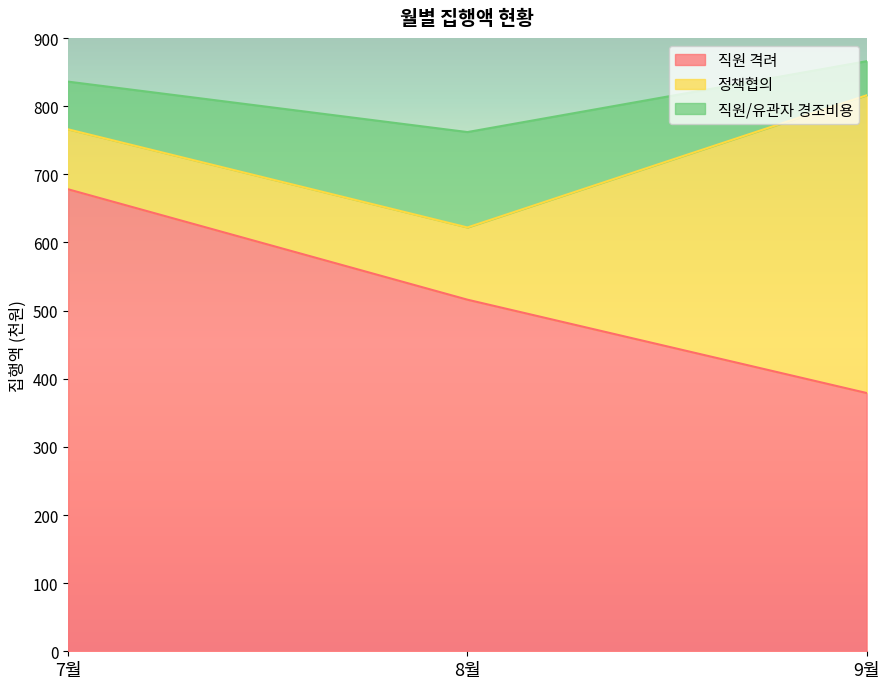

What is the total value across all series at 7월?

836